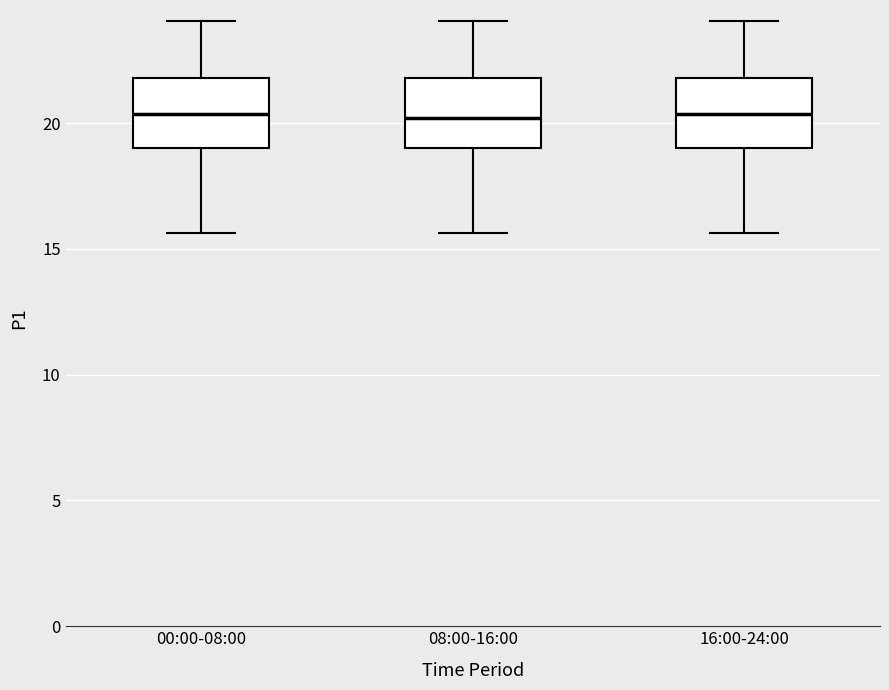

Reading left to right, transcribe this box plot: for each box, give where its median line is, the range the box spans, and where its two whiskers end, as read against the y-axis. The values are not printed on the chart, so give them approximately, as read against the axis.

00:00-08:00: median 20.5, box 19.0 to 22.0, whiskers 15.5 to 24.0
08:00-16:00: median 20.0, box 19.0 to 22.0, whiskers 15.5 to 24.0
16:00-24:00: median 20.5, box 19.0 to 22.0, whiskers 15.5 to 24.0